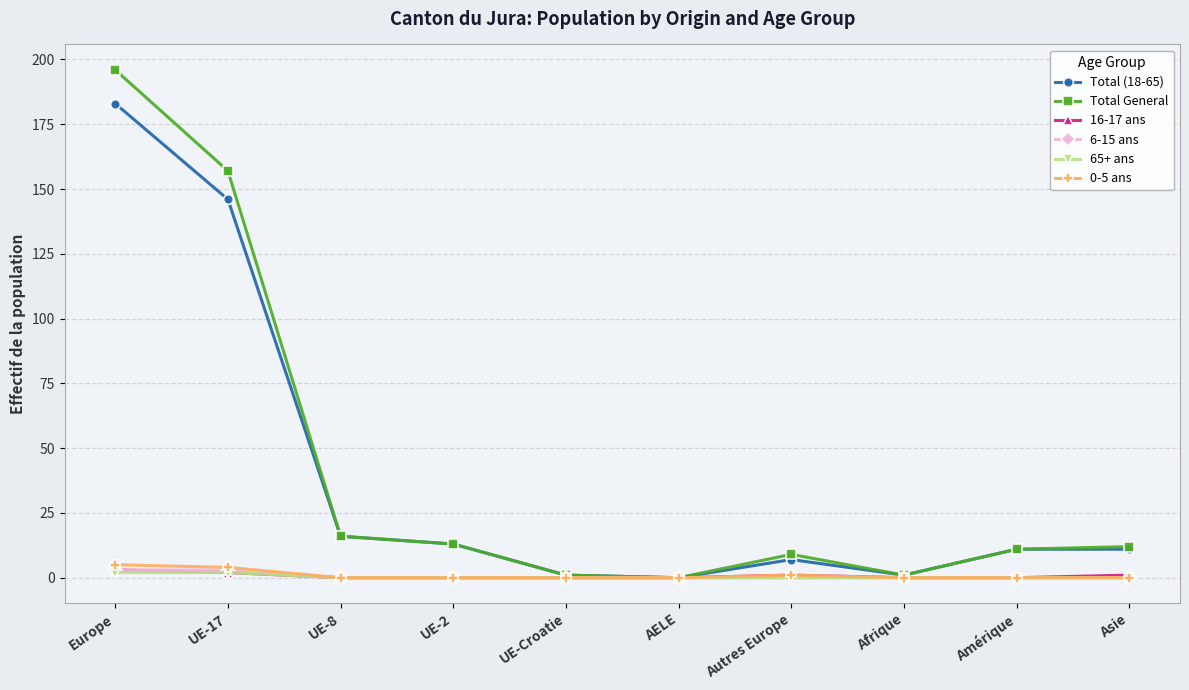

Between UE-8 and Asie, which series saw the biggest shift?

Total (18-65)